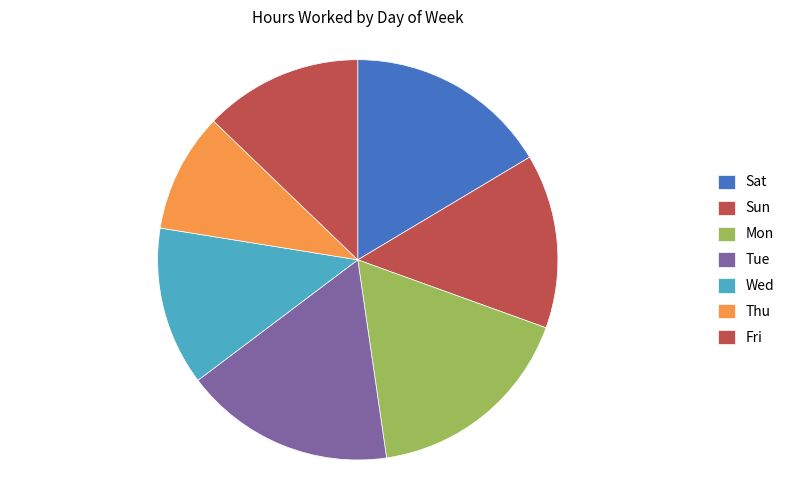

To the nearest percent, what is the average slice percentage?

14%